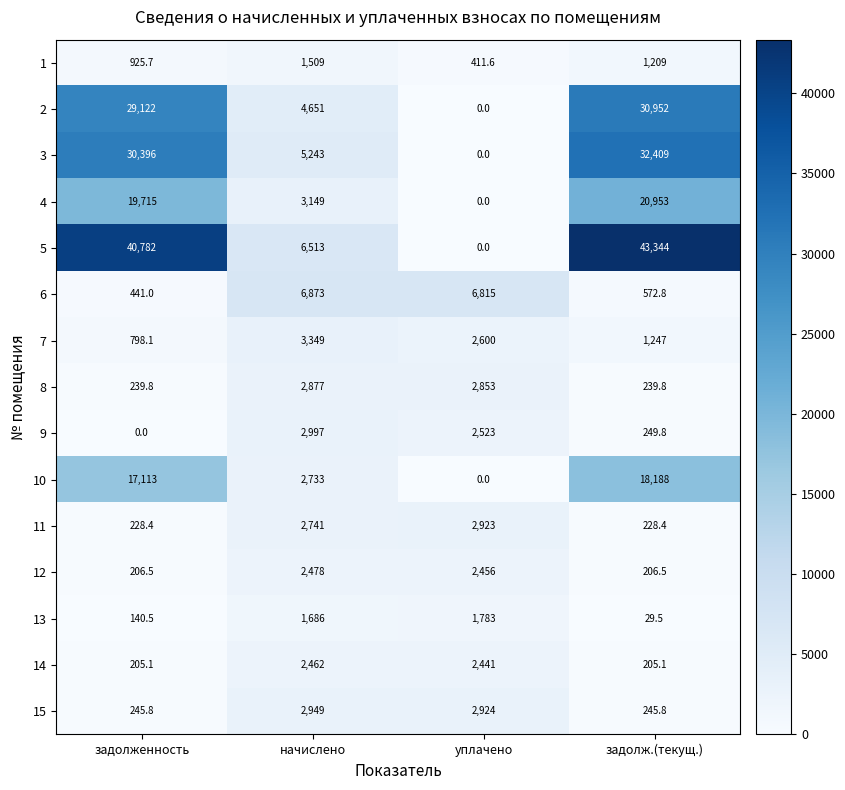

What is the difference between the maximum and minimum values in the 15 series?

2703.2